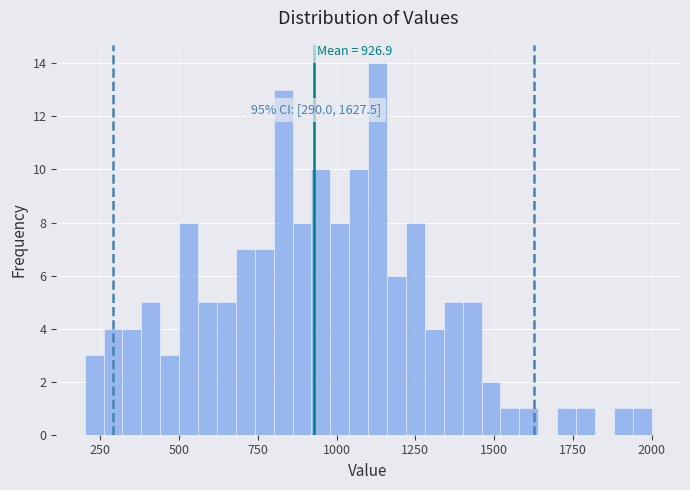

Read against the x-axis, roughly where is the centre of the tallest bar?

1150